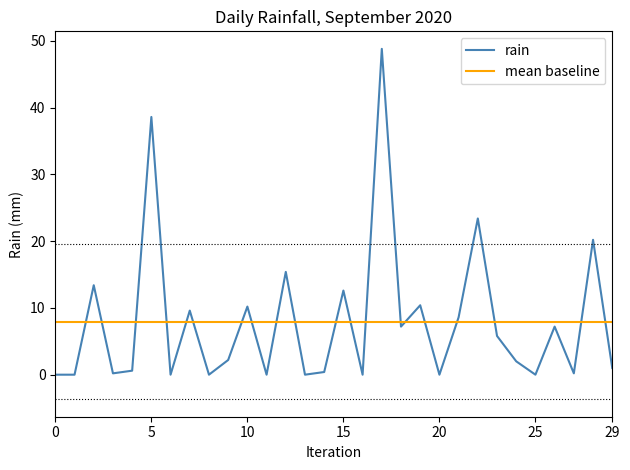

After their last crossing, which series has the higher values: mean baseline or rain?

mean baseline